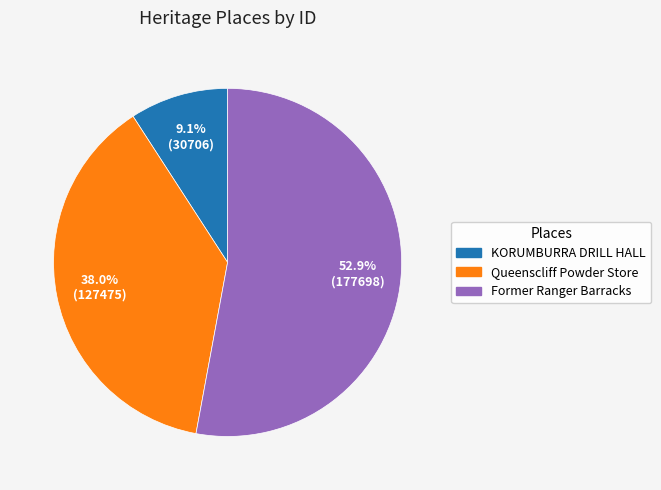

To the nearest percent, what percentage of the pie is Former Ranger Barracks?

53%